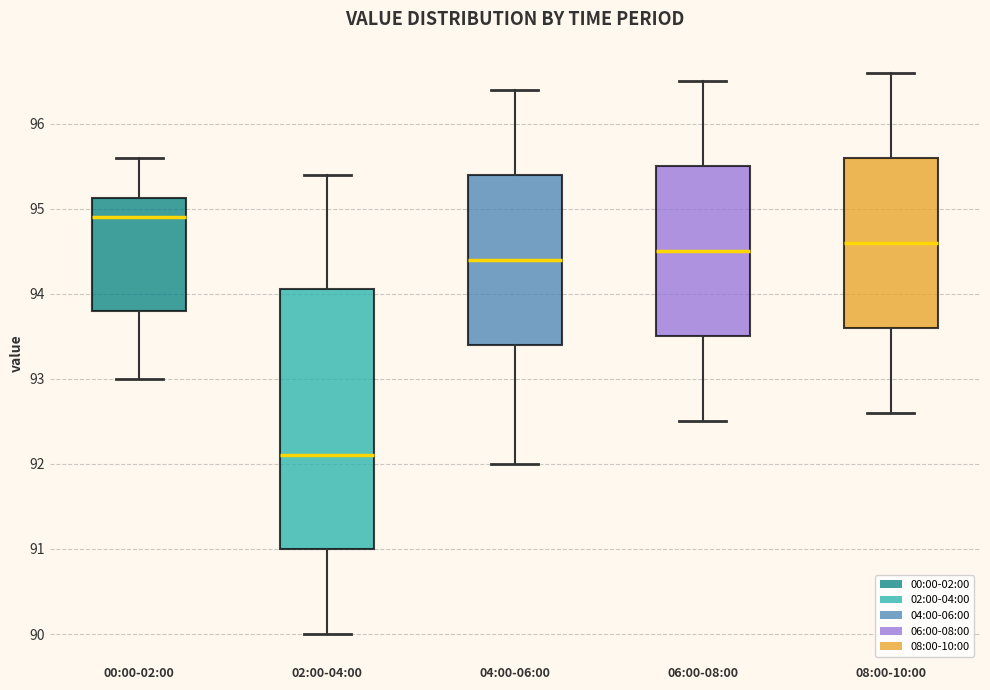

Reading left to right, read every box against the y-axis: the position of its median line, the range the box covers, and the ends of its whiskers. The values are not printed on the chart, so give them approximately, as read against the axis.

00:00-02:00: median 94.9, box 93.8 to 95.1, whiskers 93.0 to 95.6
02:00-04:00: median 92.1, box 91.0 to 94.1, whiskers 90.0 to 95.4
04:00-06:00: median 94.4, box 93.4 to 95.4, whiskers 92.0 to 96.4
06:00-08:00: median 94.5, box 93.5 to 95.5, whiskers 92.5 to 96.5
08:00-10:00: median 94.6, box 93.6 to 95.6, whiskers 92.6 to 96.6